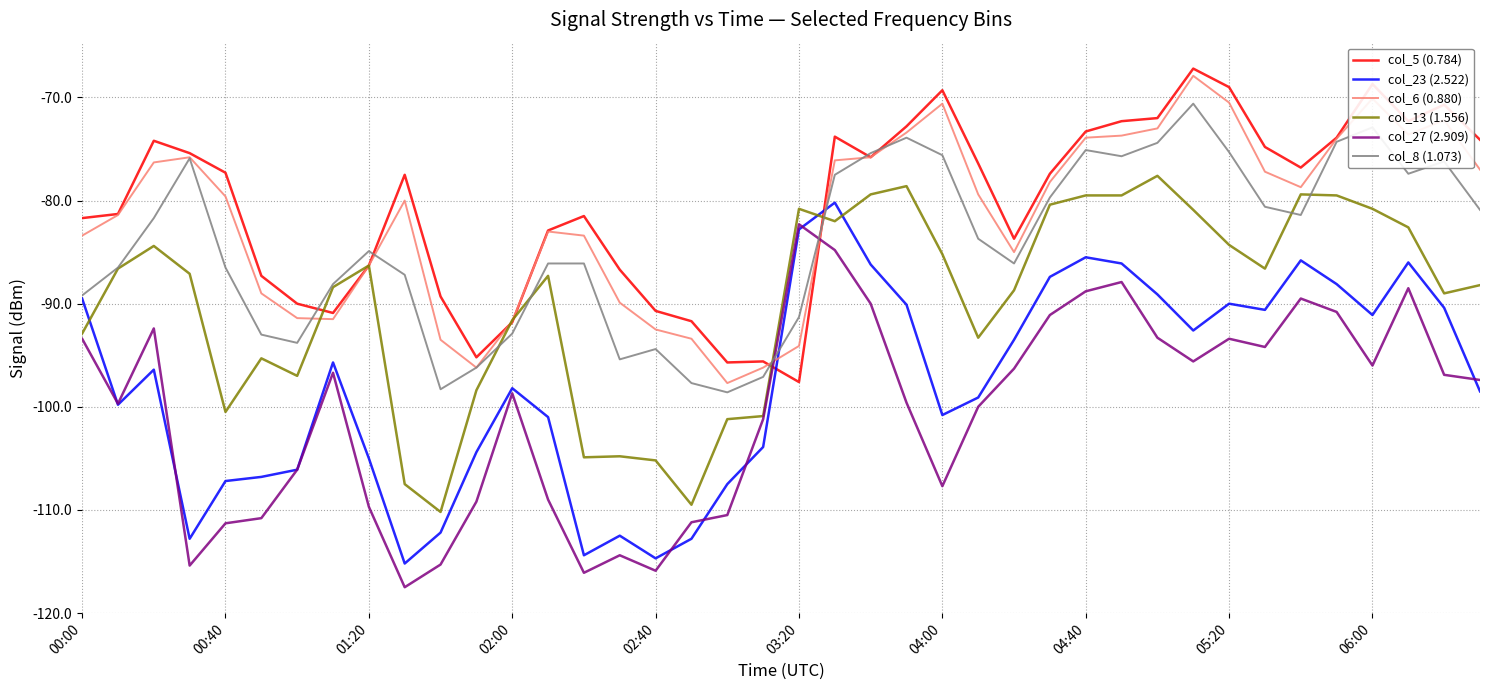

How many intersections are there between col_13 (1.556) and col_23 (2.522)?

3